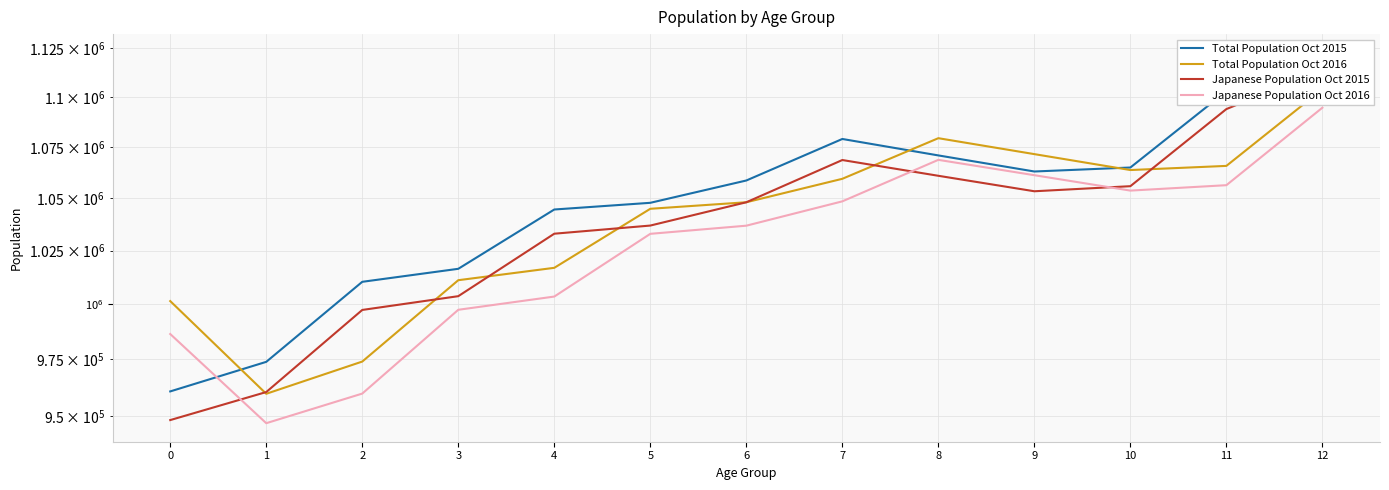

Which series has the largest total across all categories?

Total Population Oct 2015